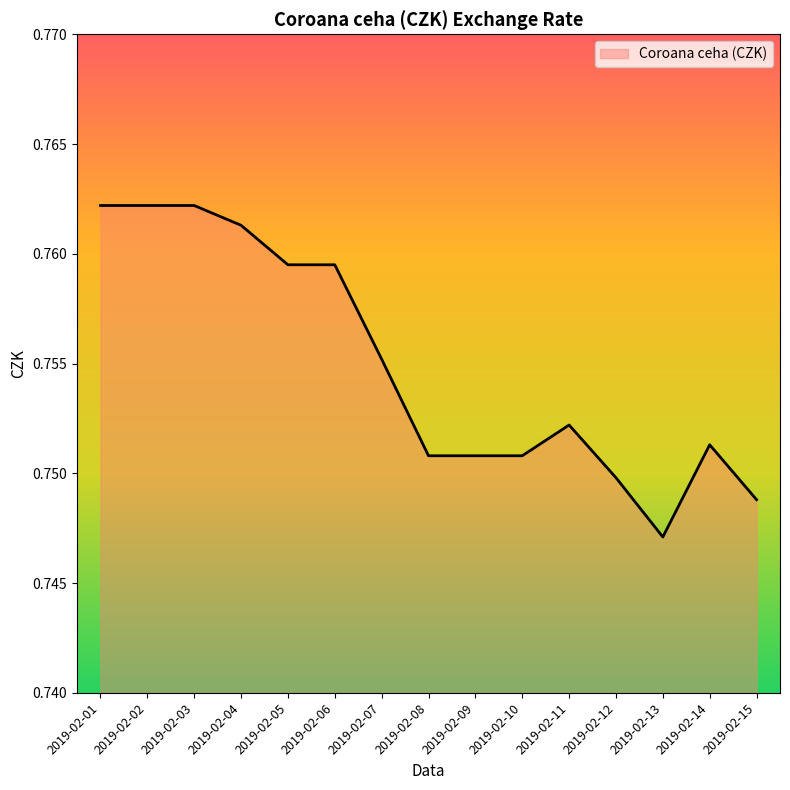

The value at 2019-02-07 is 1.2. True or false?

False